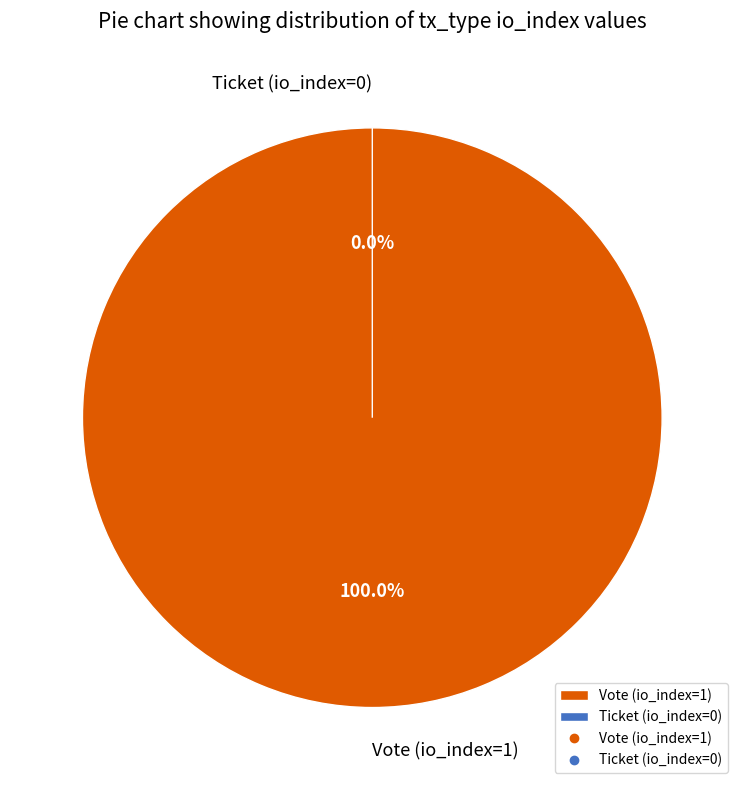

Between Vote (io_index=1) and Ticket (io_index=0), which is larger?

Vote (io_index=1)